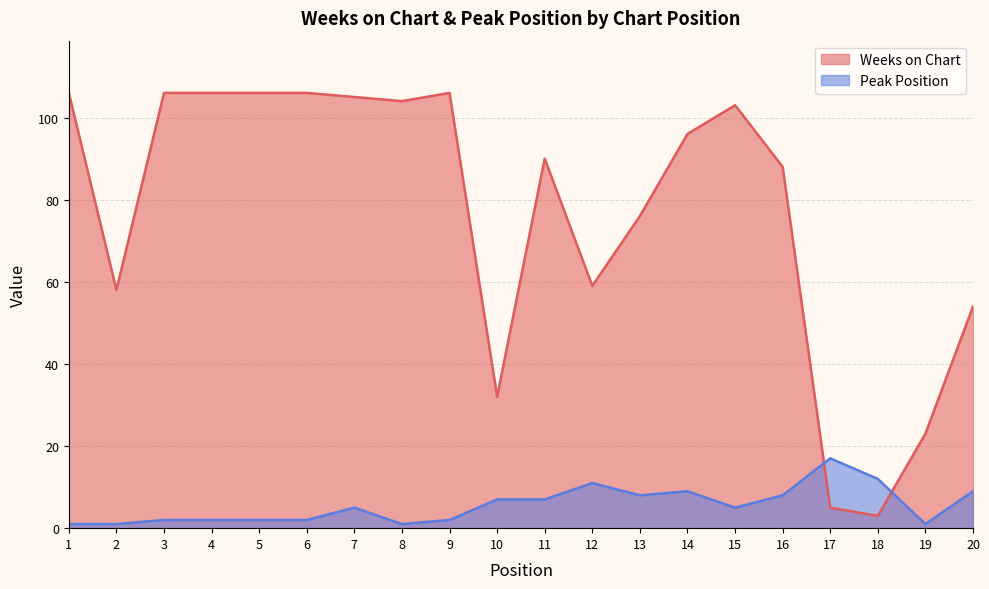

How many intersections are there between Weeks on Chart and Peak Position?

2